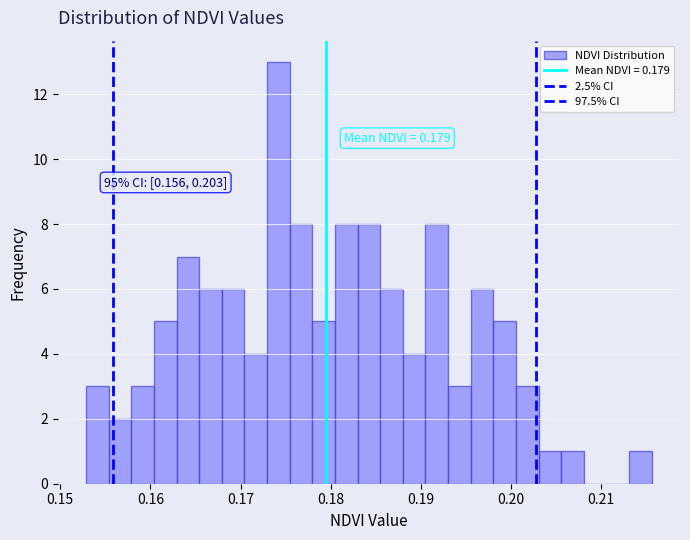

Around what value on the x-axis is the tallest bar? Give the approximate position of its centre, as read against the axis.

0.174